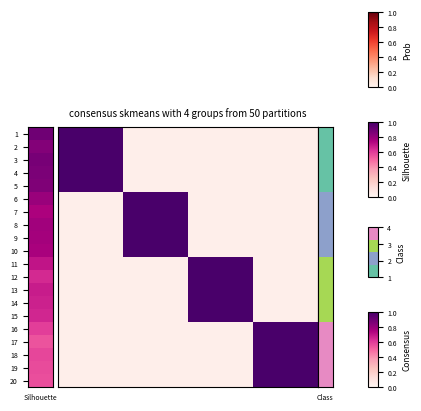

Which label corresponds to the smallest value in the chart?

5